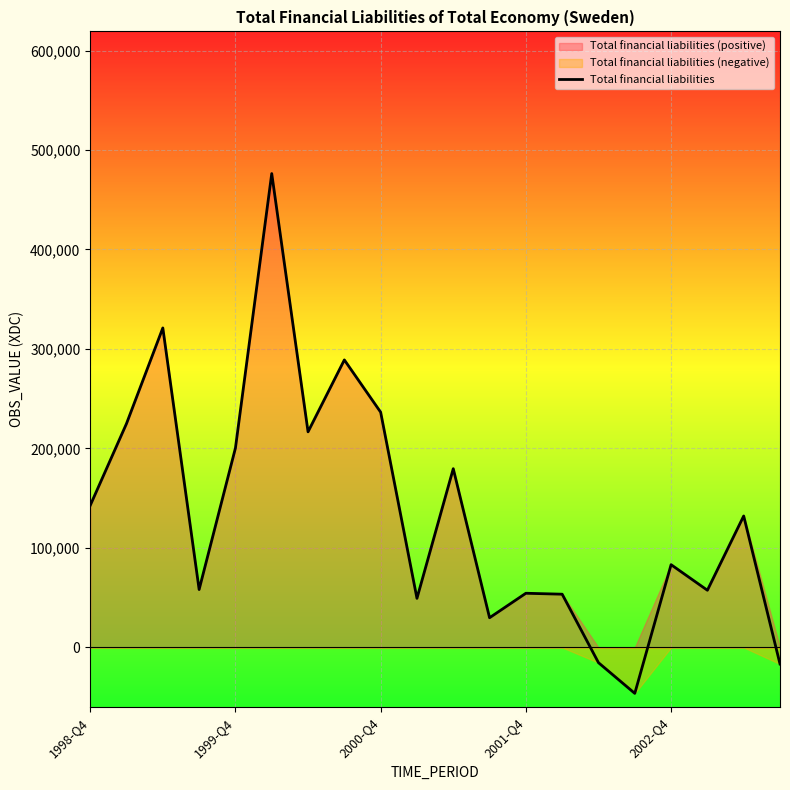

How many lines are shown in the chart?

1